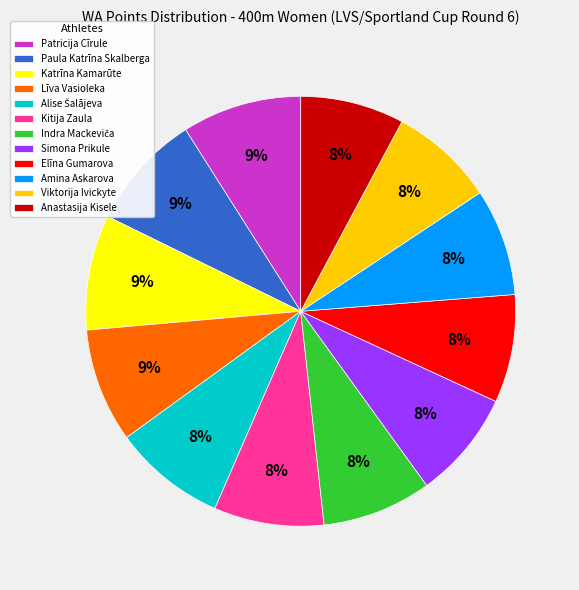

To the nearest percent, what portion does Līva Vasioleka represent?

9%